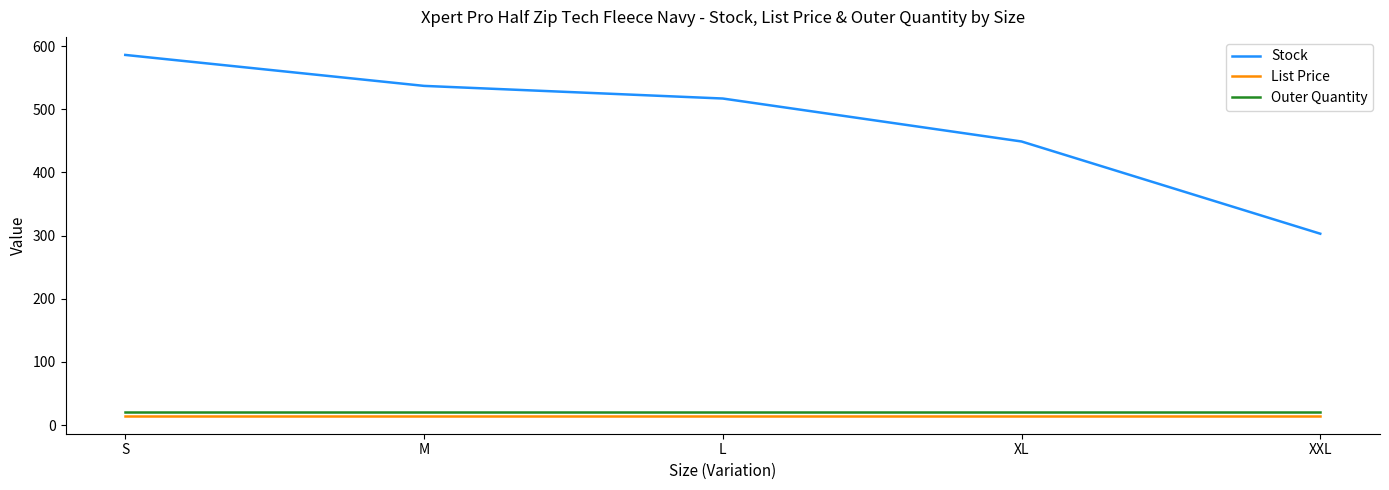

Between M and XL, which series saw the biggest shift?

Stock